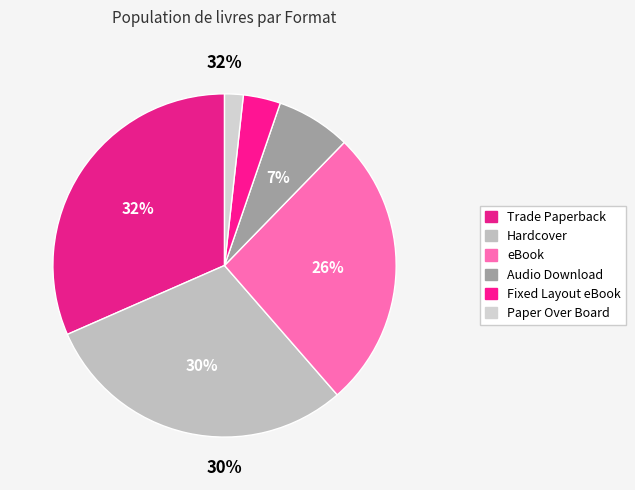

What percentage do Hardcover and Trade Paperback together represent?

61.4%